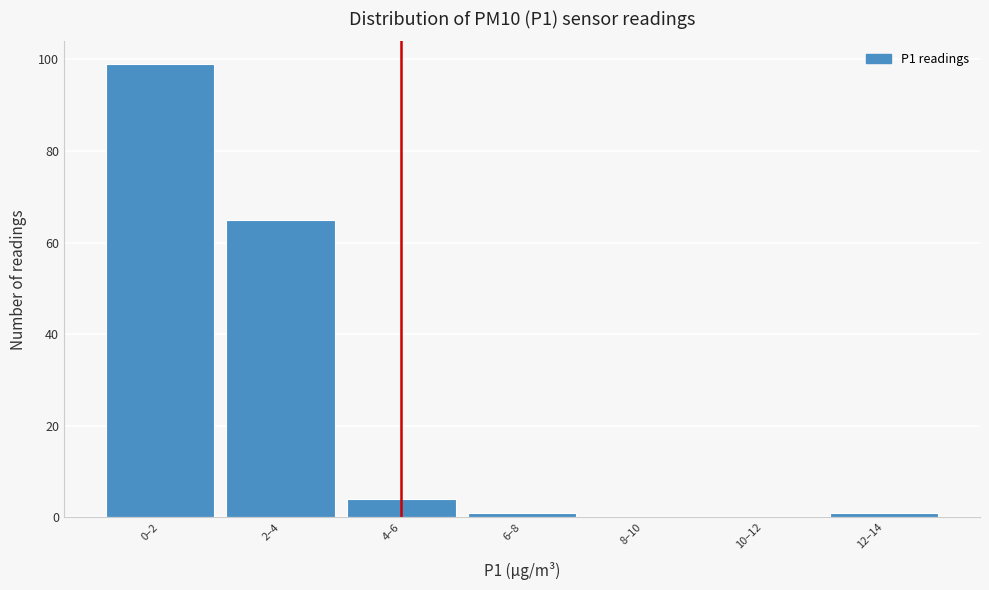

Reading left to right, list all the values displayed in this chart.

0–2=99	2–4=65	4–6=4	6–8=1	8–10=0	10–12=0	12–14=1